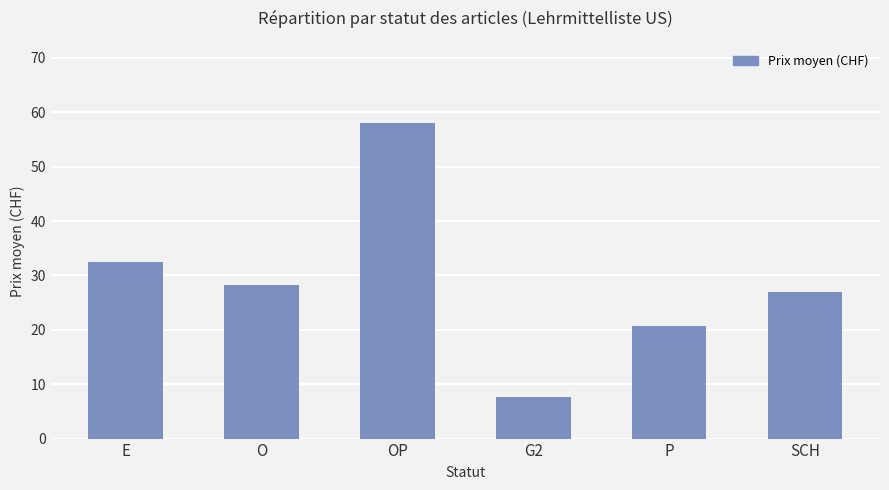

At which label does the data first exceed 28?

E